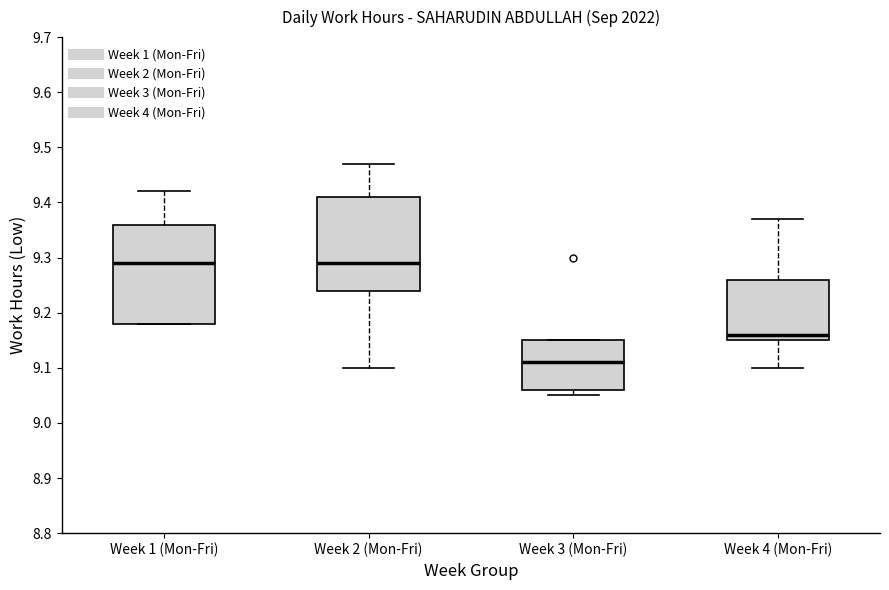

Reading left to right, read every box against the y-axis: the position of its median line, the range the box covers, and the ends of its whiskers. The values are not printed on the chart, so give them approximately, as read against the axis.

Week 1 (Mon-Fri): median 9.29, box 9.18 to 9.36, whiskers 9.18 to 9.42
Week 2 (Mon-Fri): median 9.29, box 9.24 to 9.41, whiskers 9.10 to 9.47
Week 3 (Mon-Fri): median 9.11, box 9.06 to 9.15, whiskers 9.05 to 9.15
Week 4 (Mon-Fri): median 9.16, box 9.15 to 9.26, whiskers 9.10 to 9.37